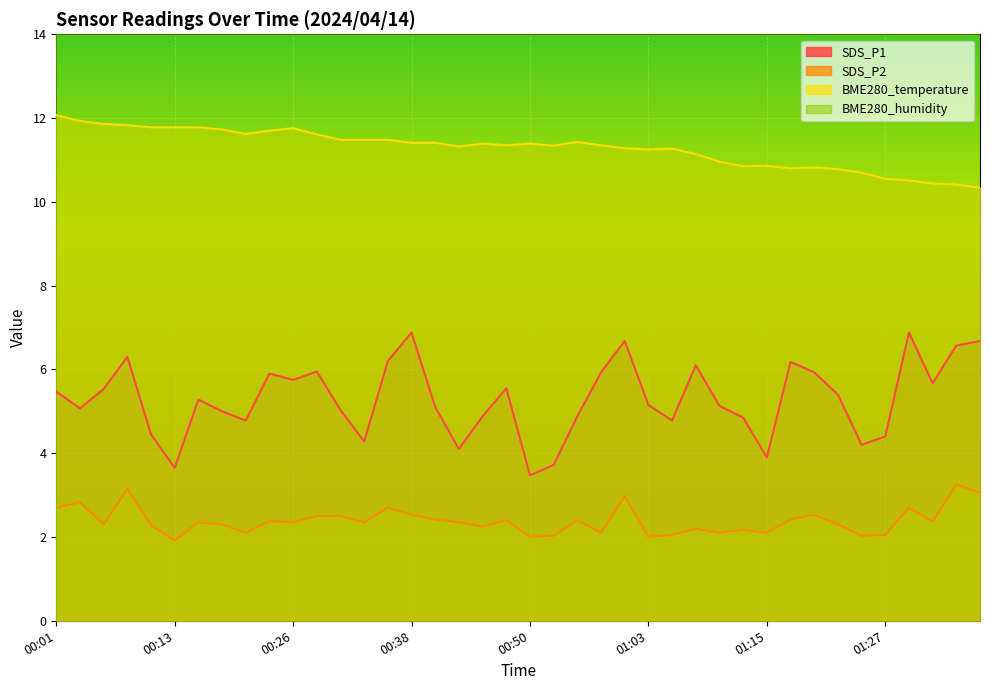

What is the lowest value of the SDS_P2 series?

1.9